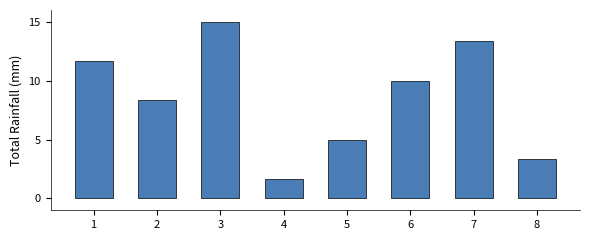

Which category has the highest value across all series?

3